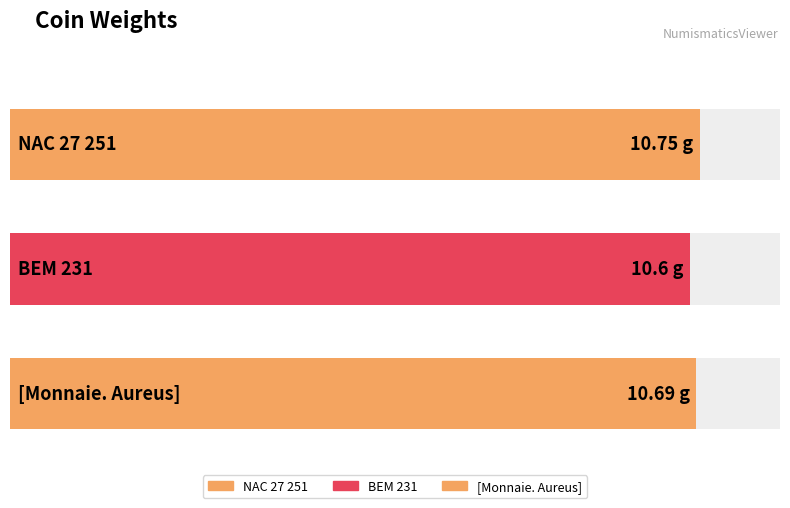

What is the label of the 2nd bar from the right?

BEM 231